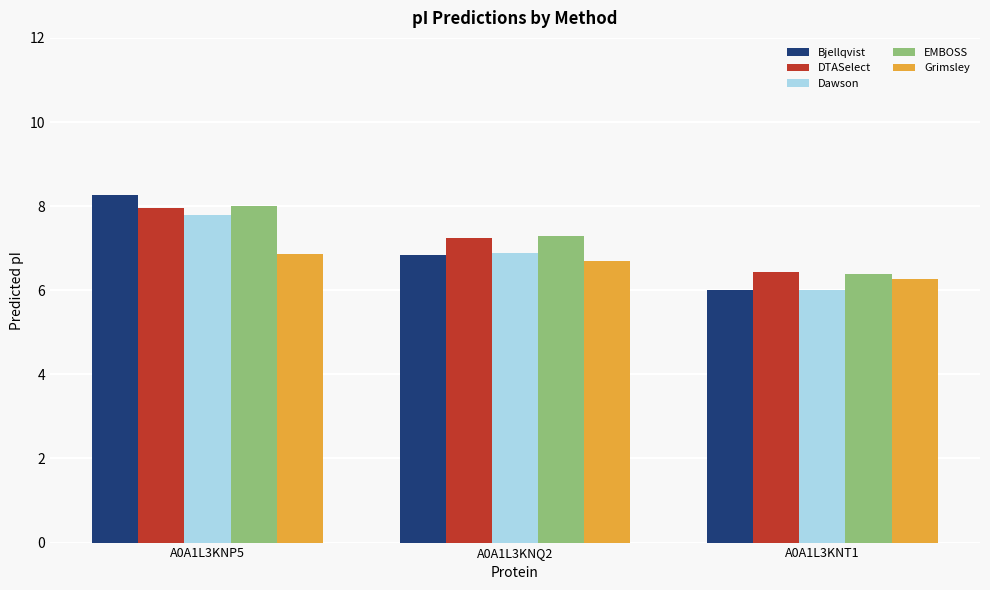

How many bars are there in total?

15